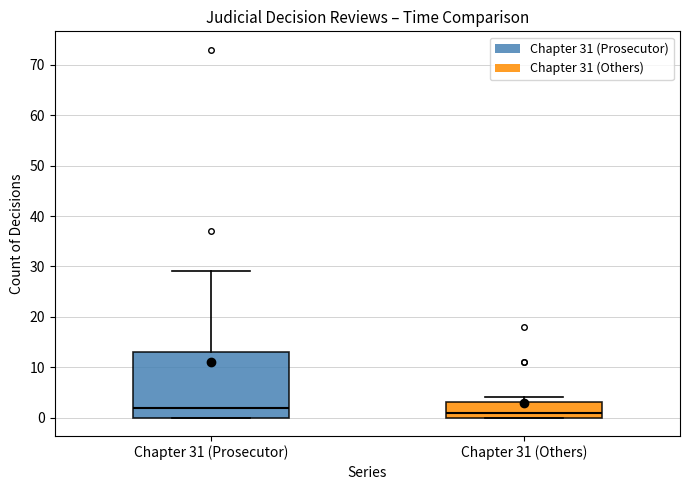

Which box is the tallest, from its lower edge to its upper edge?

Chapter 31 (Prosecutor)